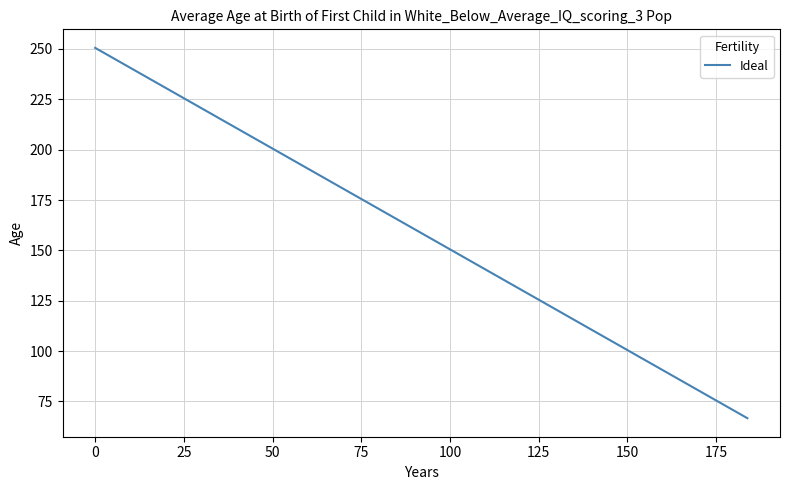

What is the greatest value displayed?

250.5